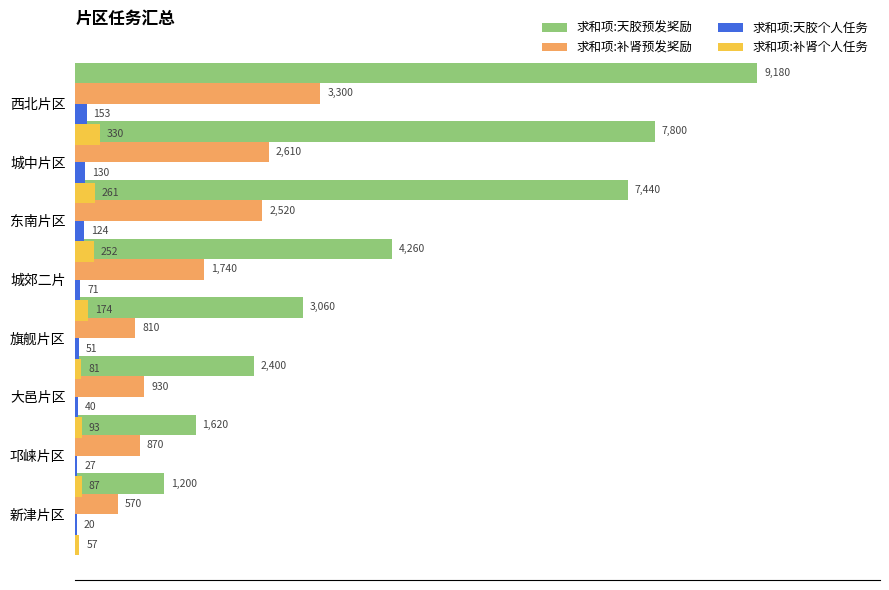

How many series are shown in this chart?

4